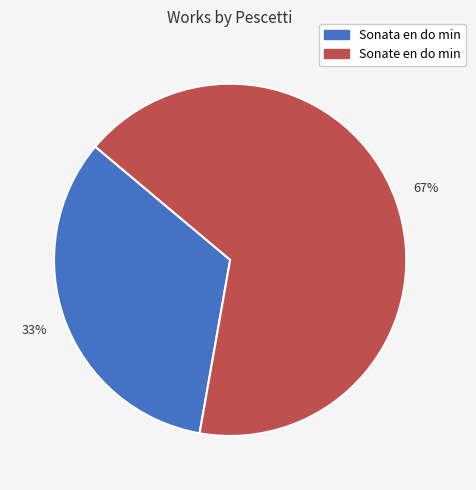

Which slice is the smallest?

Sonata en do min